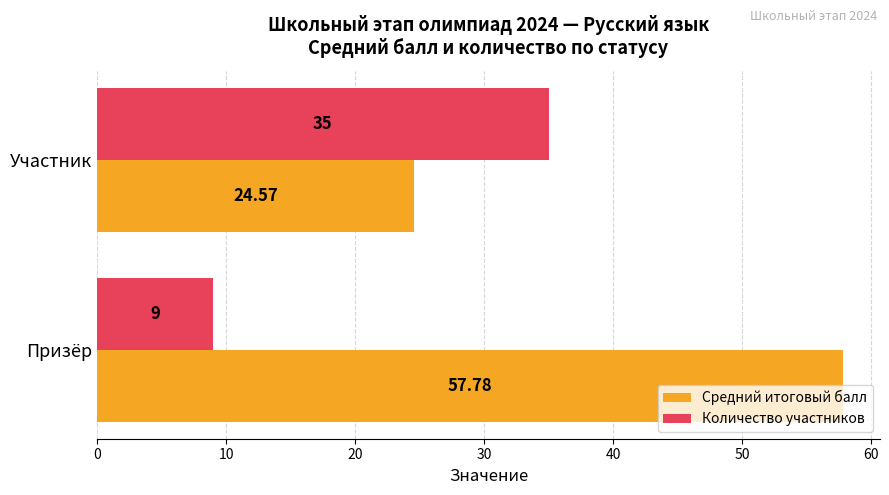

What are all the series names shown in the legend?

Средний итоговый балл, Количество участников